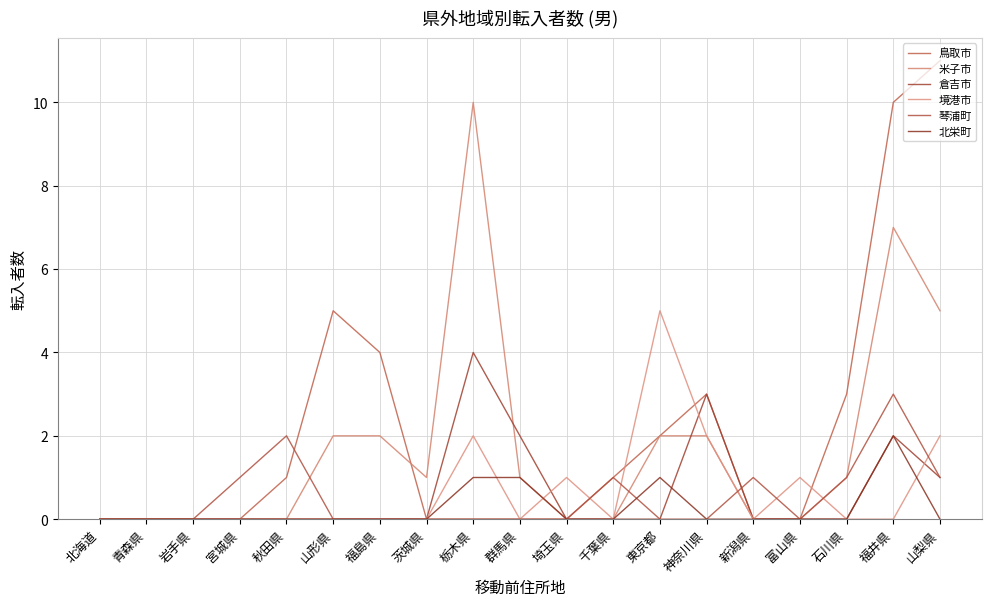

What is the label of the 19th point from the left?

山梨県